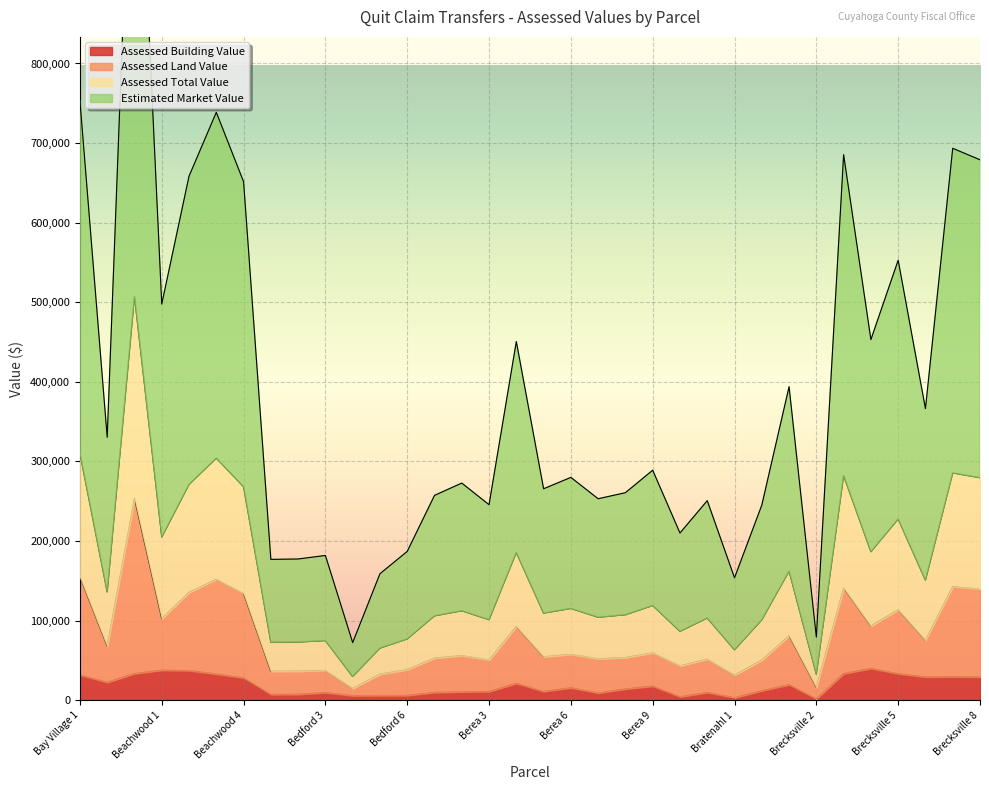

True or false: Assessed Land Value has a value of 52990 at Berea 1.

True